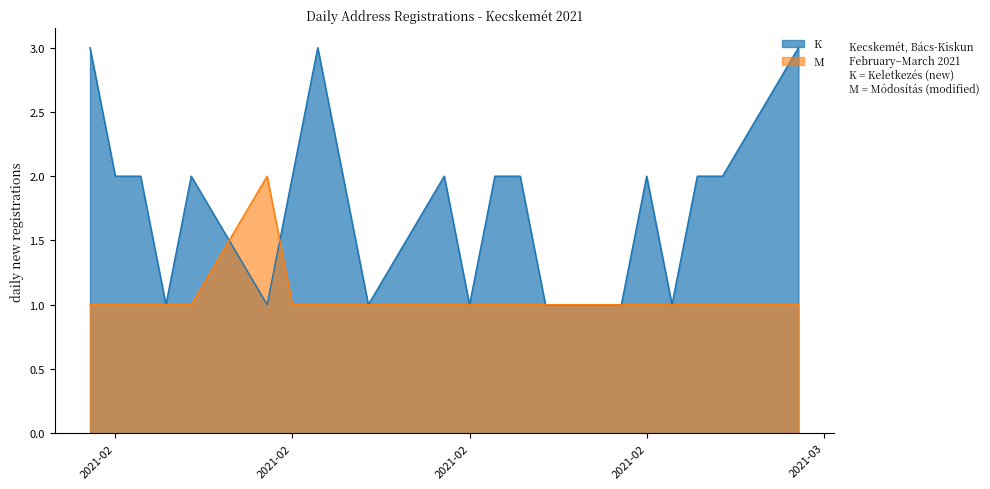

What is the difference between the maximum and second lowest values in the M series?

1